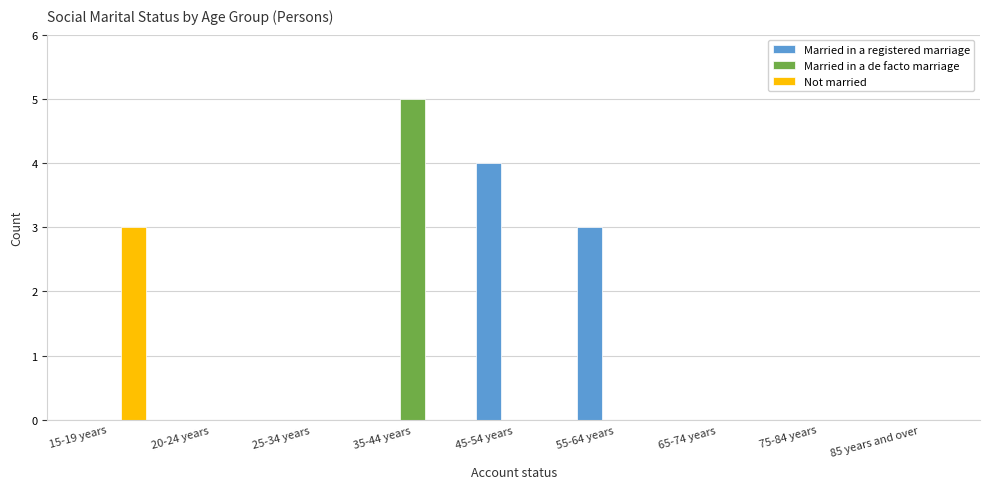

True or false: Not married has a value of 0 at 65-74 years.

True